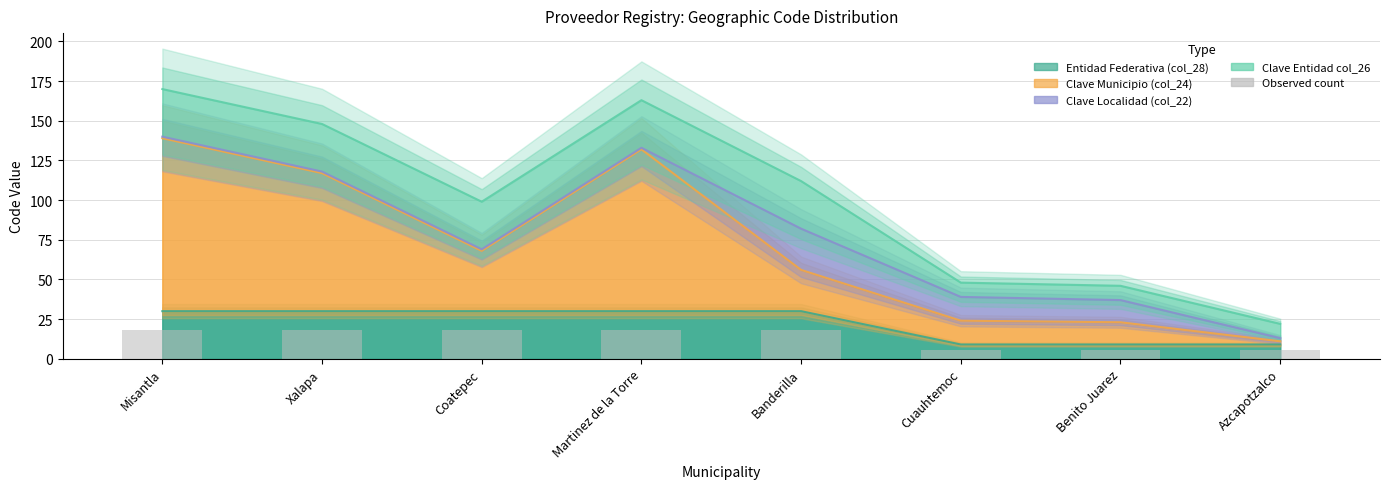

What position from the left is Misantla?

1